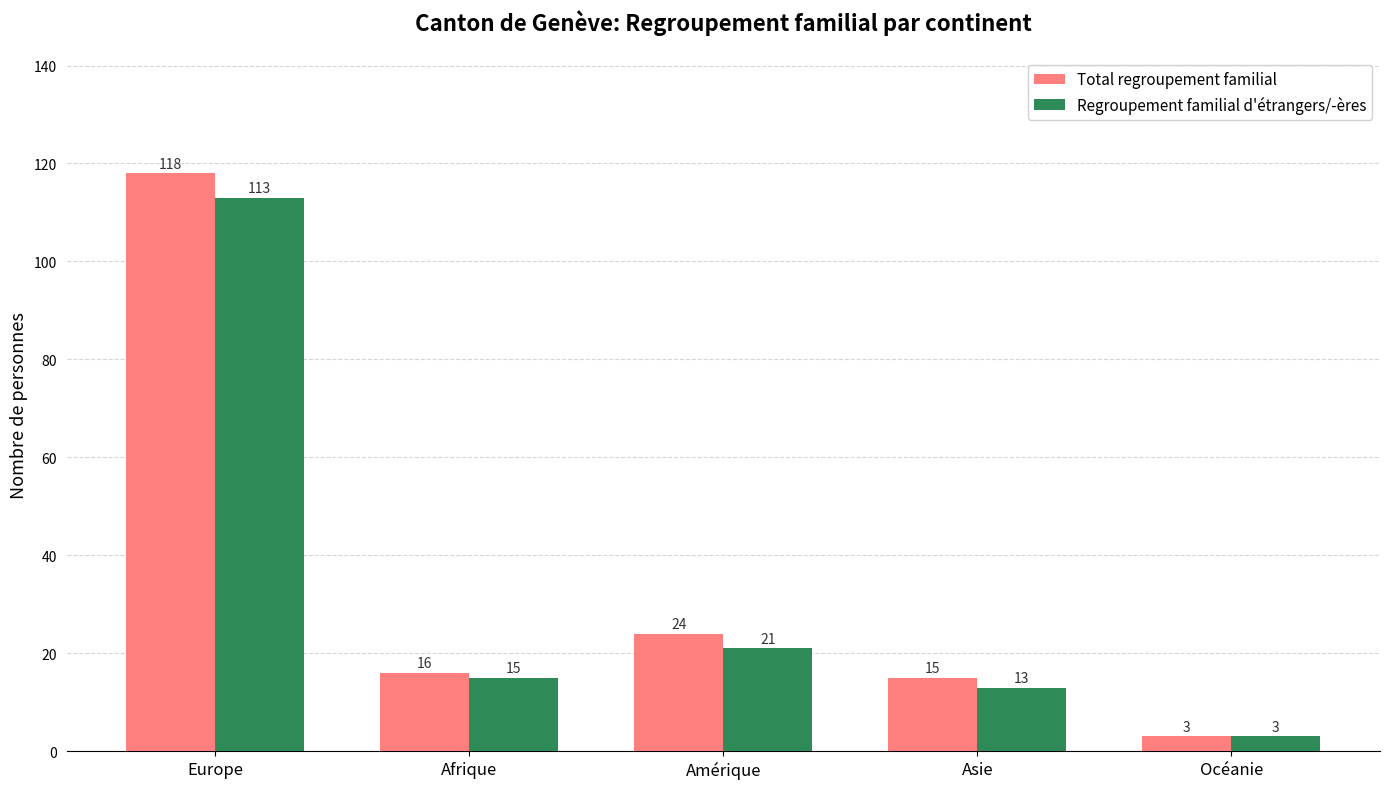

What are all the series names shown in the legend?

Total regroupement familial, Regroupement familial d'étrangers/-ères